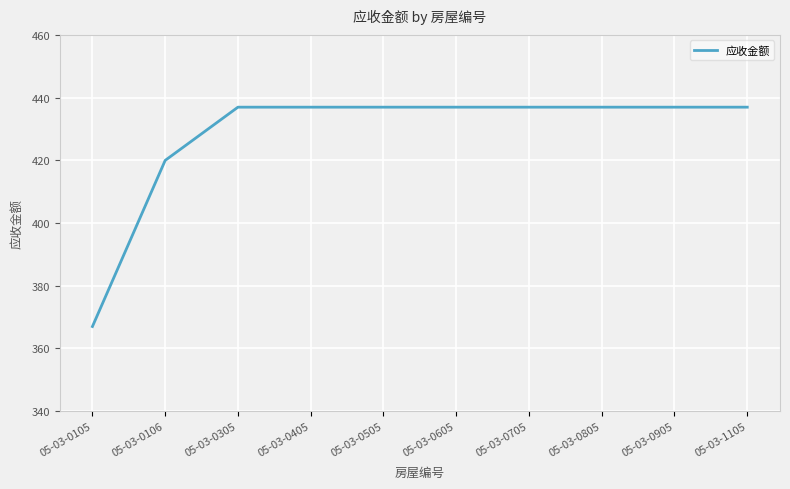

What is the difference between the maximum and minimum values?

70.0